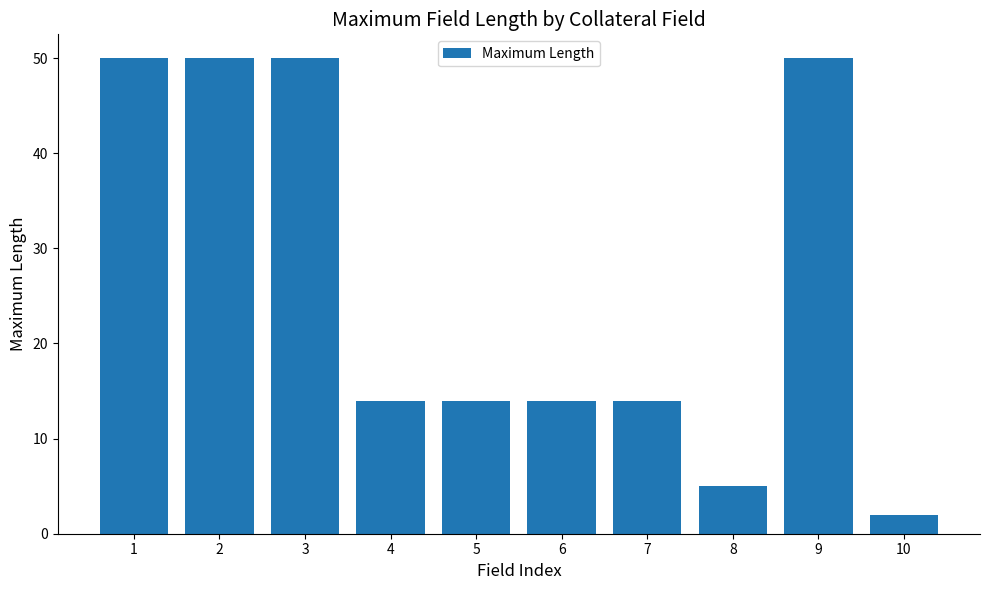

What is the approximate value at 6, to the nearest 10?

10